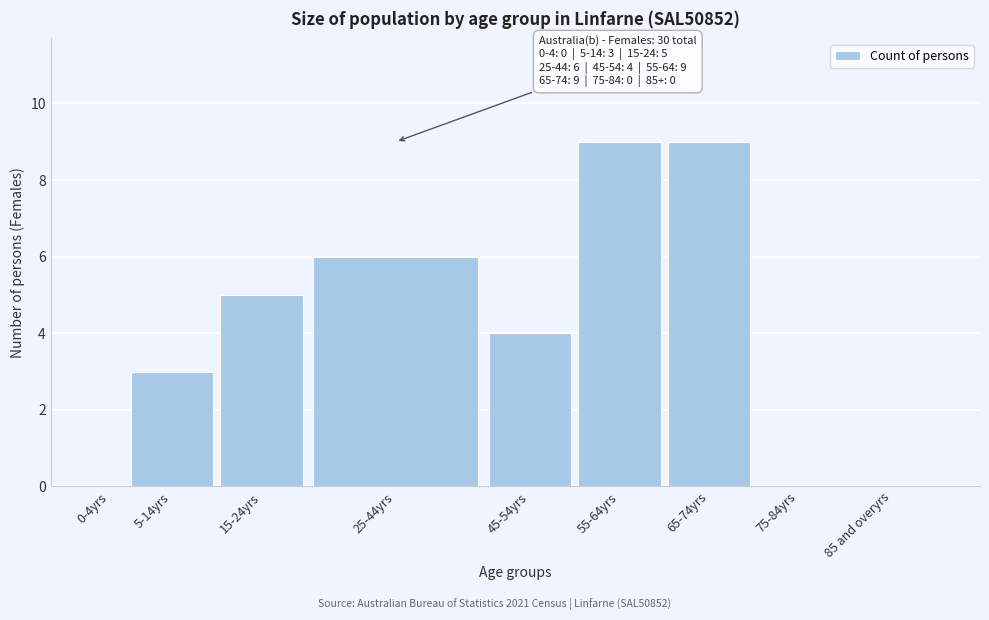

Reading left to right, extract all data points from this chart.

0-4yrs=0	5-14yrs=3	15-24yrs=5	25-44yrs=6	45-54yrs=4	55-64yrs=9	65-74yrs=9	75-84yrs=0	85 and overyrs=0